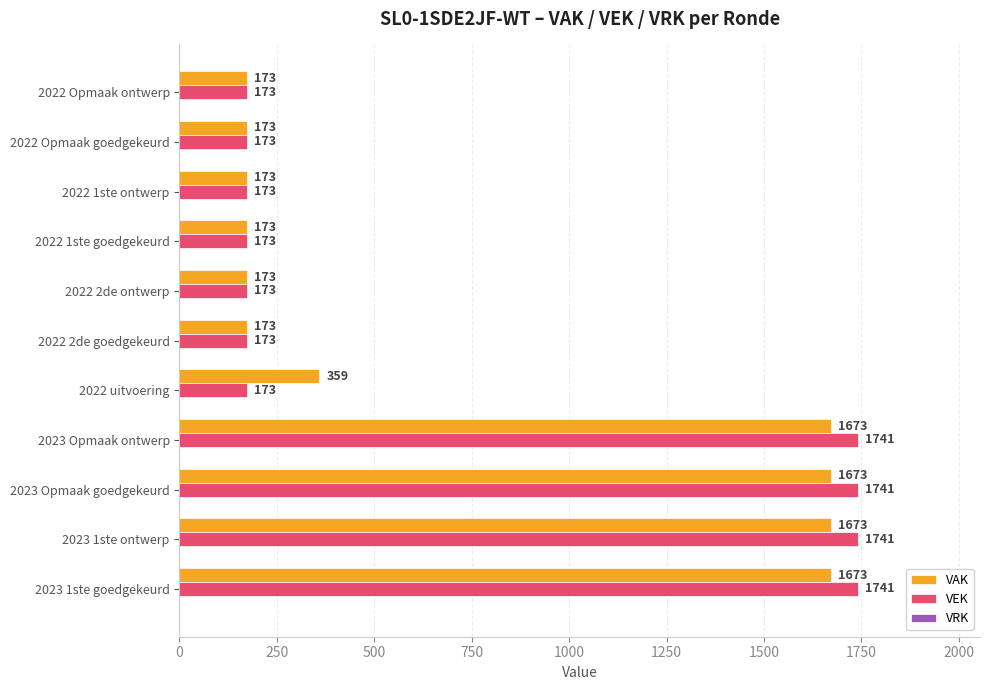

Rank the series by their maximum value, from lowest to highest.

VAK, VEK